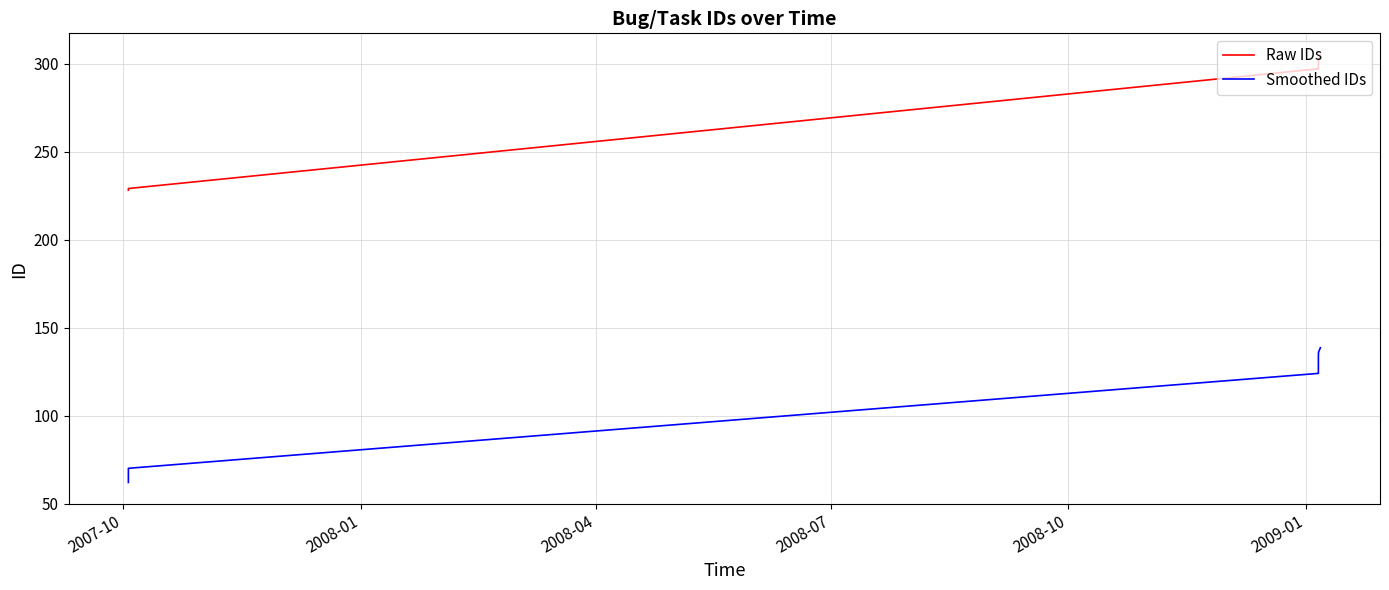

Is this an area chart (filled region under the line)?

No